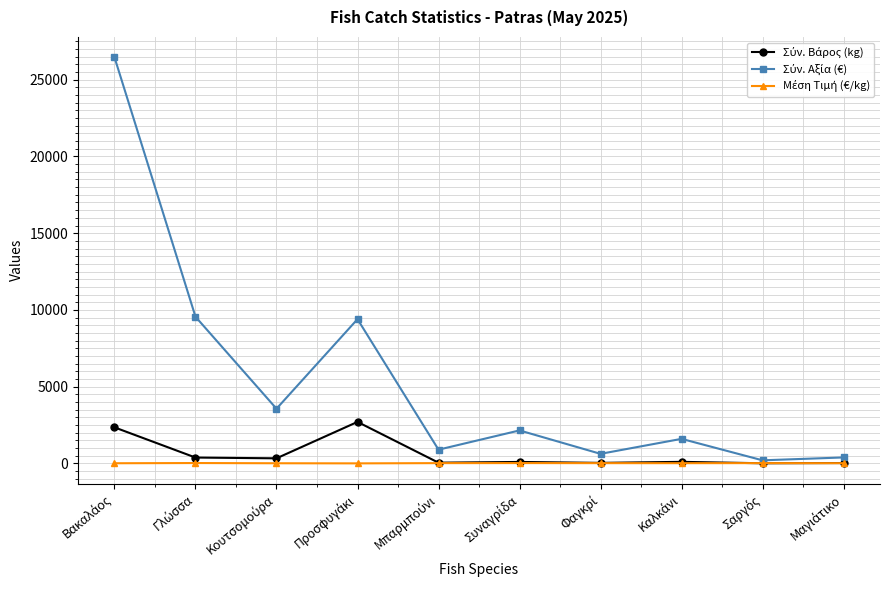

List the series in order of their peak value, highest first.

Σύν. Αξία (€), Σύν. Βάρος (kg), Μέση Τιμή (€/kg)